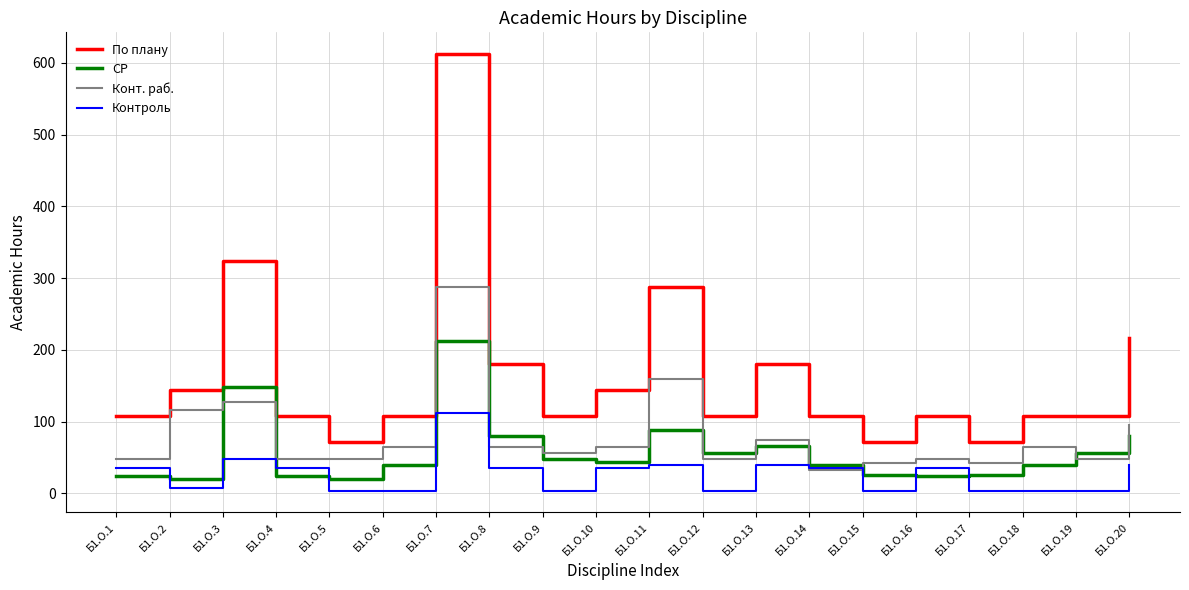

Which series has the widest spread of values?

По плану